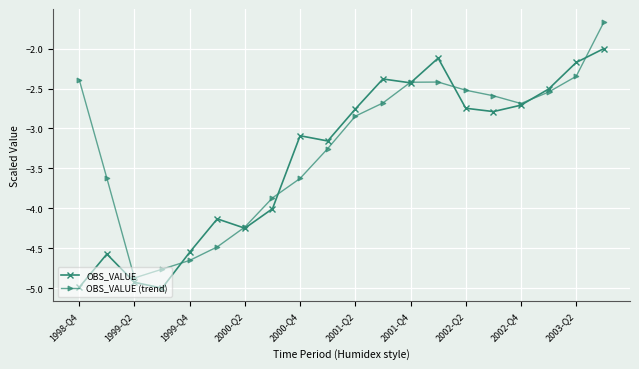

True or false: OBS_VALUE has more than 1 interior local peaks.

True